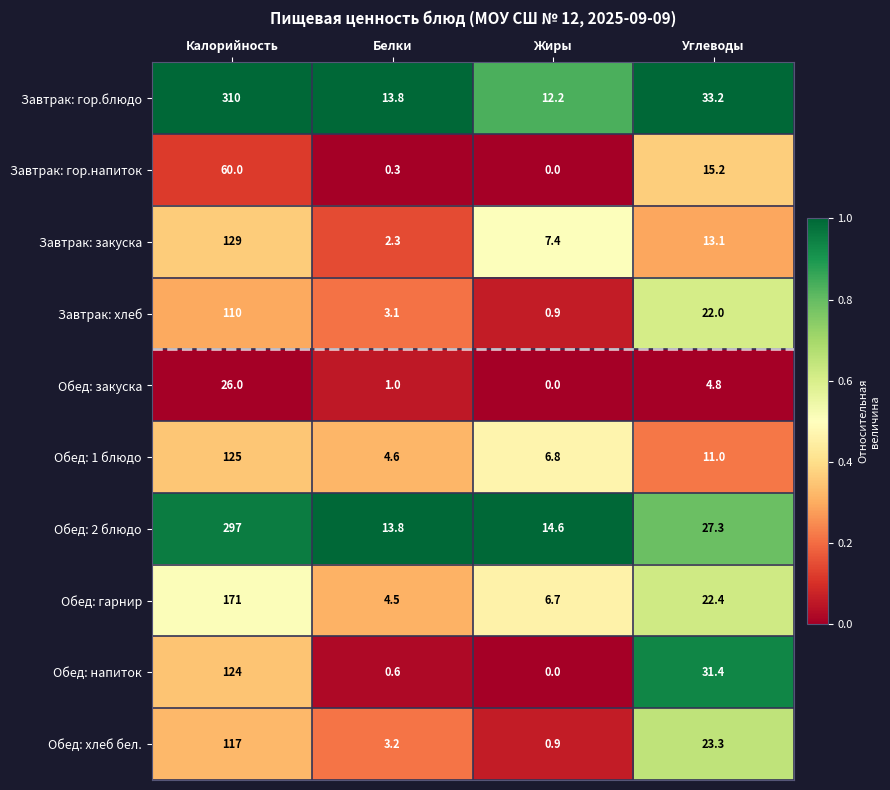

What is the difference between the second highest and minimum values in the Завтрак: закуска series?

10.8